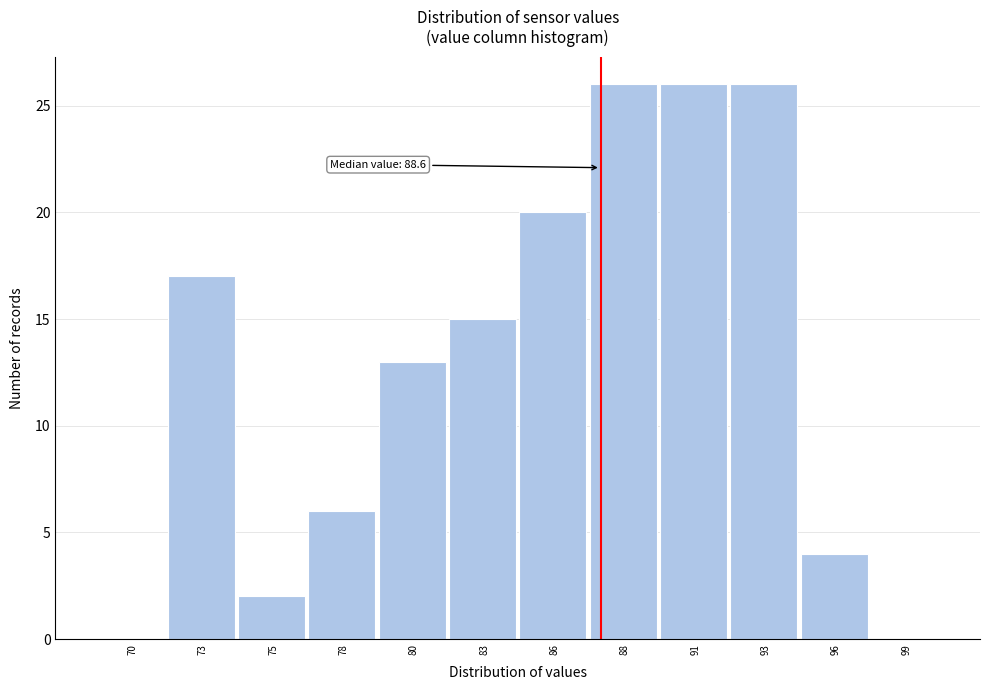

Reading left to right, list all the values displayed in this chart.

70=0	73=17	75=2	78=6	80=13	83=15	86=20	88=26	91=26	93=26	96=4	99=0